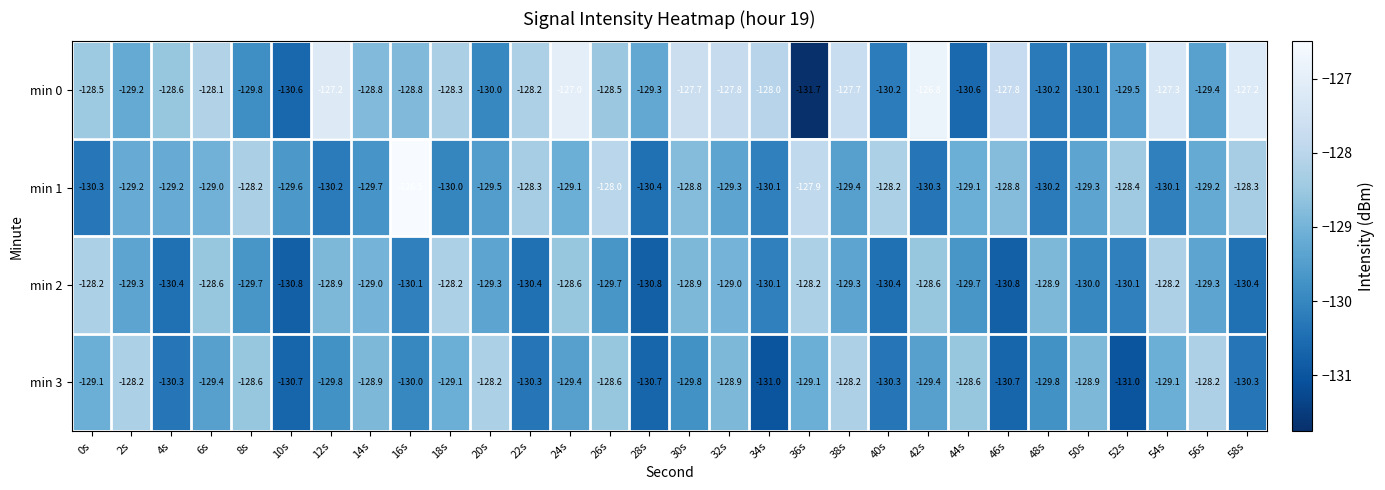

Where is min 0 nearest to the value -129?

2s